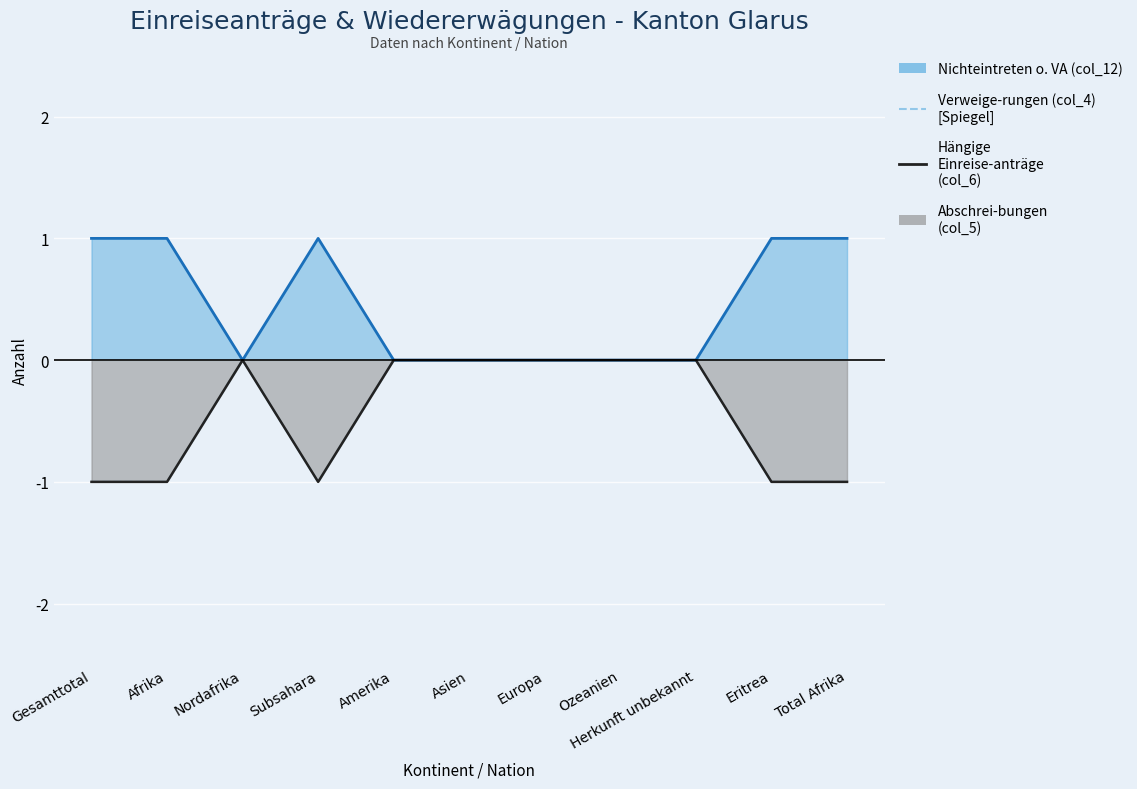

What is the label of the 10th point from the right?

Afrika